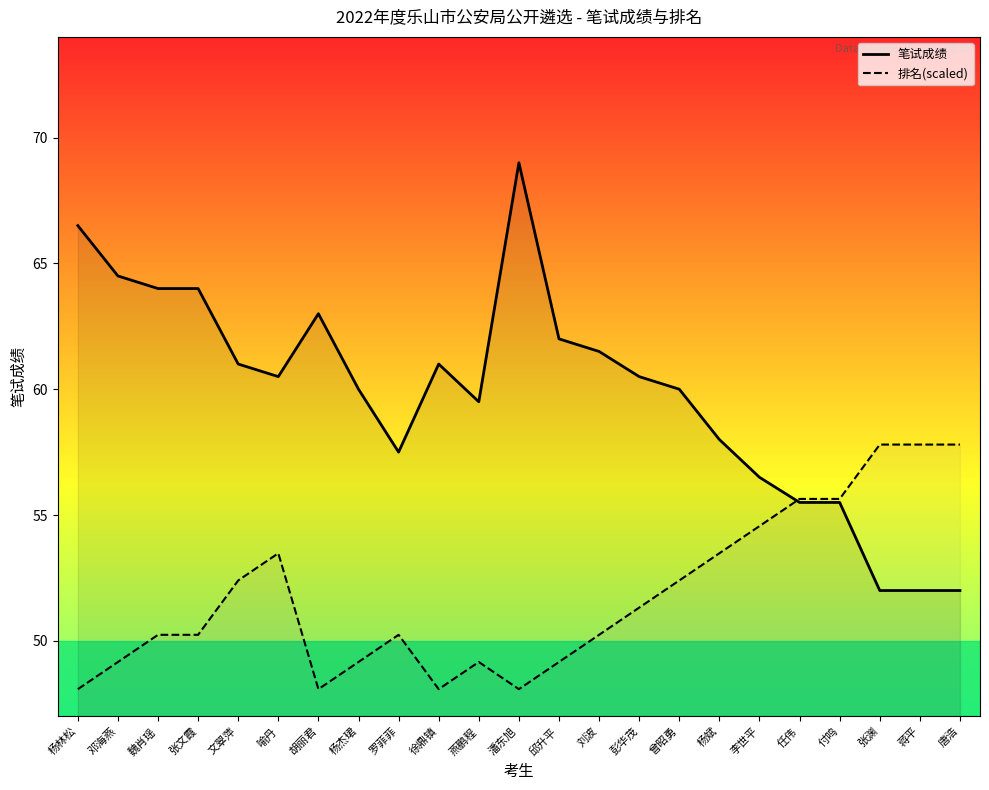

What is the difference between the 排名(scaled) values at 彭华茂 and 邓海燕?

2.2